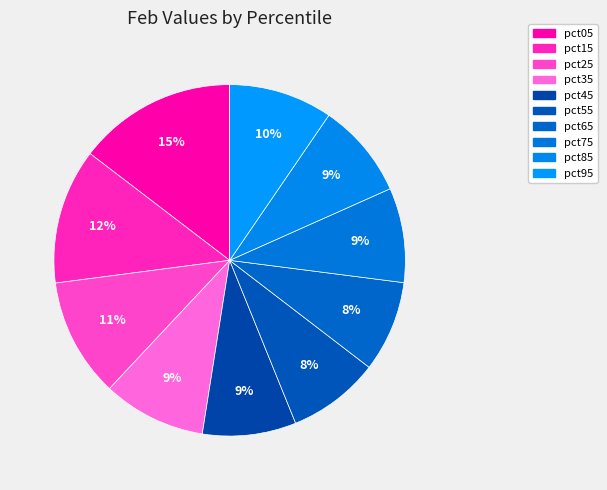

Count the number of slices in the pie.

10